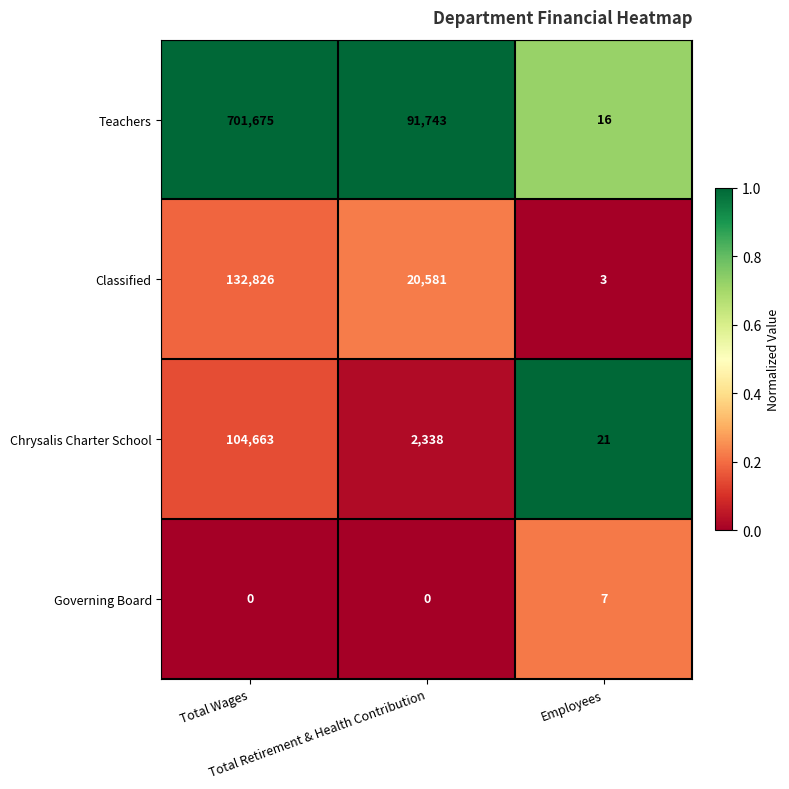

List the series in order of their peak value, highest first.

Teachers, Classified, Chrysalis Charter School, Governing Board